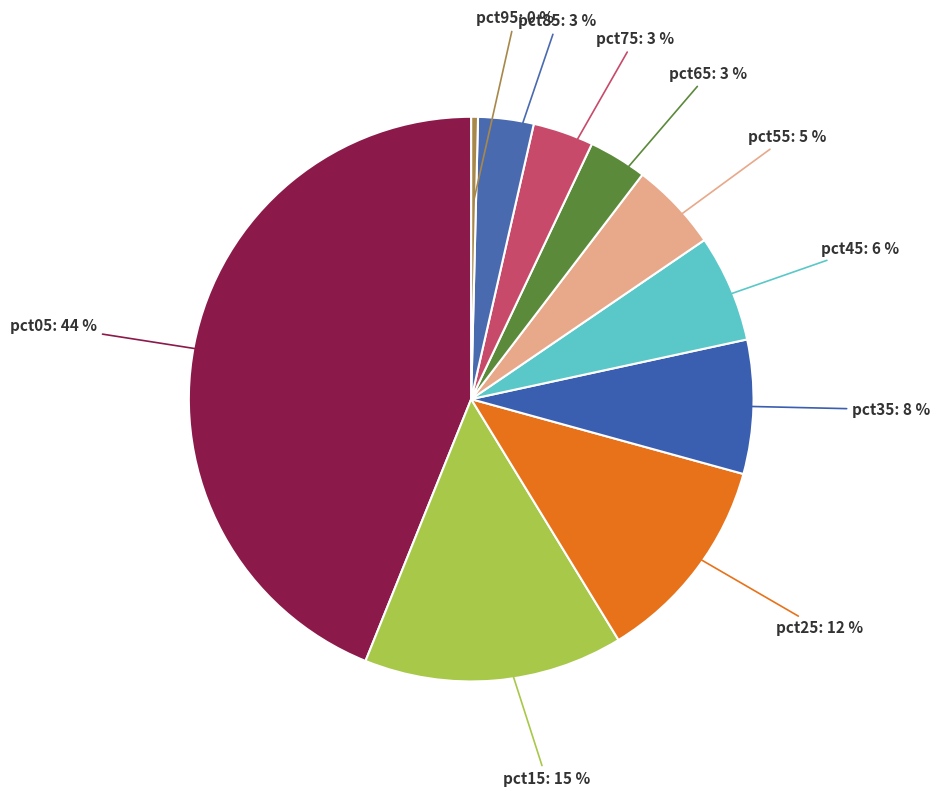

Which category has the smallest portion of the pie?

pct95